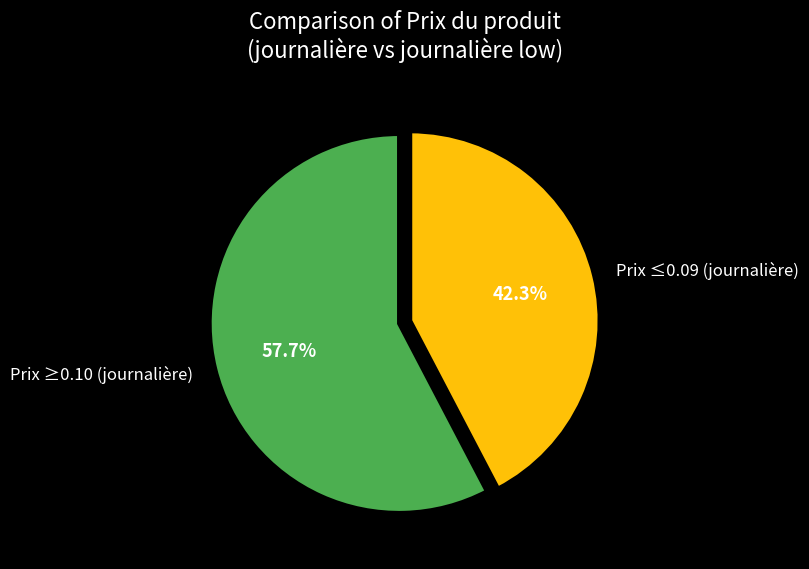

Between Prix ≥0.10 (journalière) and Prix ≤0.09 (journalière), which is larger?

Prix ≥0.10 (journalière)